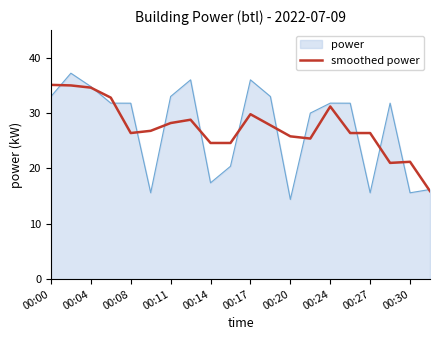

What is the lowest value of the smoothed power series?

15.9